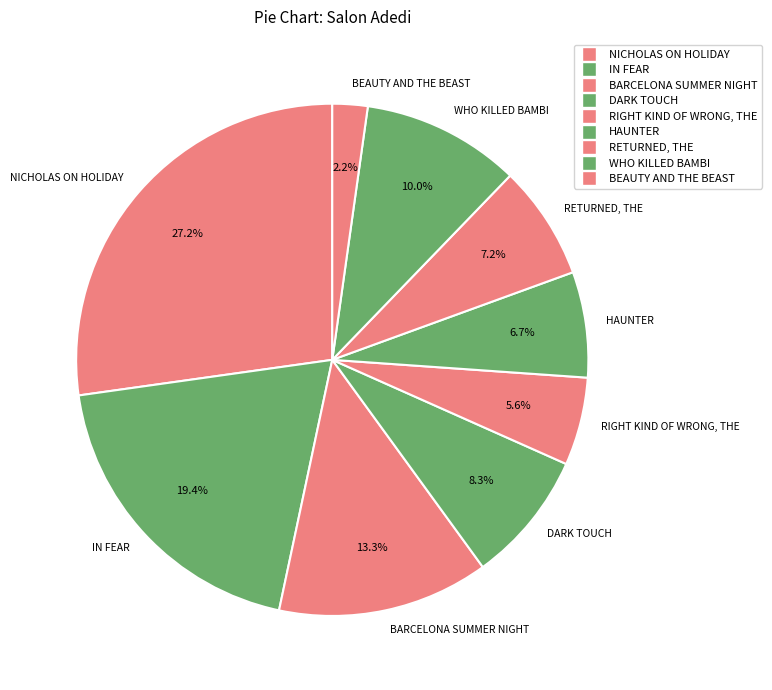

To the nearest percent, what is the combined percentage of BEAUTY AND THE BEAST and NICHOLAS ON HOLIDAY?

29%